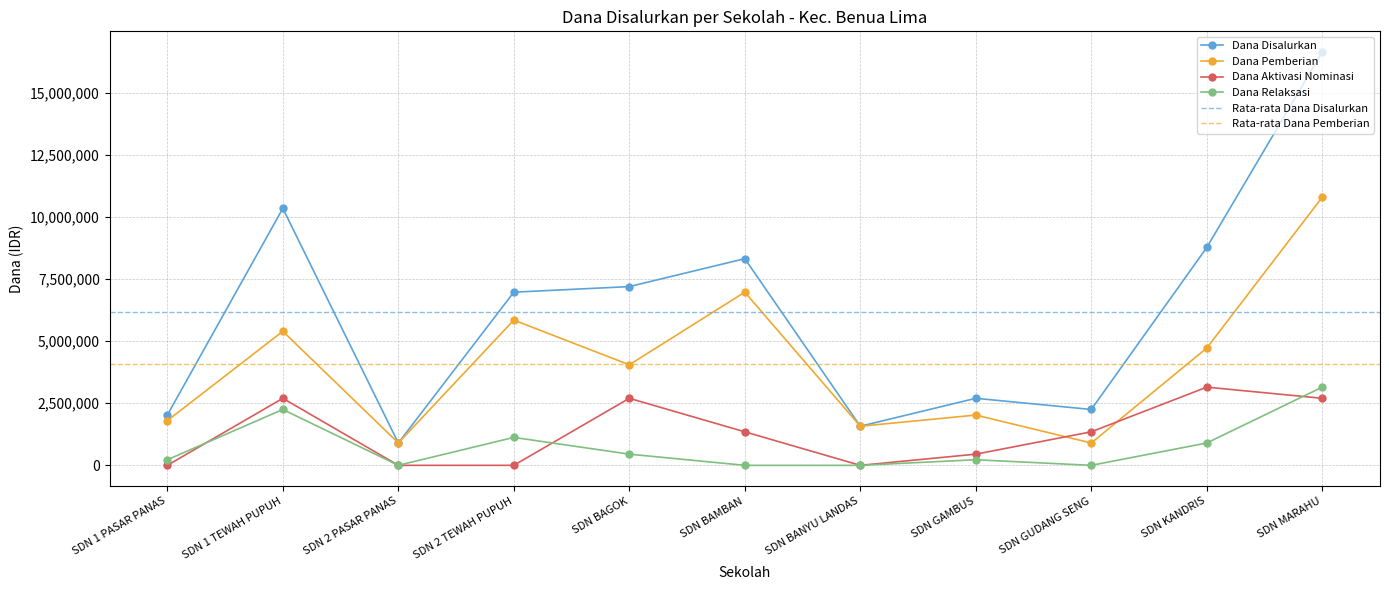

Reading left to right, what are all the values shown in this chart?

Dana Disalurkan: 2025000	10350000	900000	6975000	7200000	8325000	1575000	2700000	2250000	8775000	16650000
Dana Pemberian: 1800000	5400000	900000	5850000	4050000	6975000	1575000	2025000	900000	4725000	10800000
Dana Aktivasi Nominasi: 0	2700000	0	0	2700000	1350000	0	450000	1350000	3150000	2700000
Dana Relaksasi: 225000	2250000	0	1125000	450000	0	0	225000	0	900000	3150000